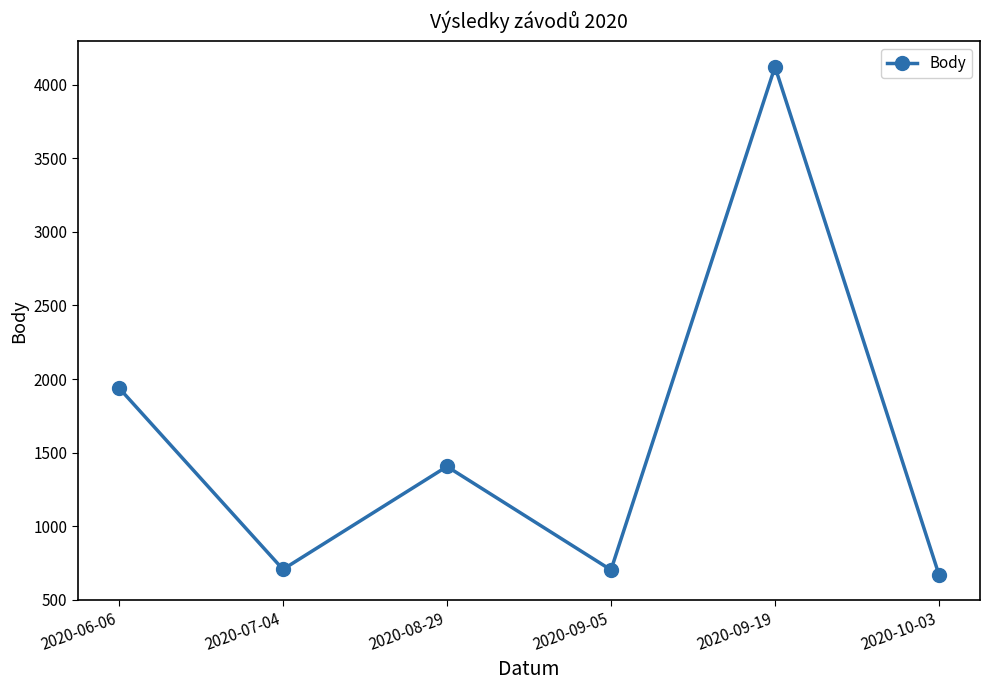

What is the label of the 6th point from the left?

2020-10-03